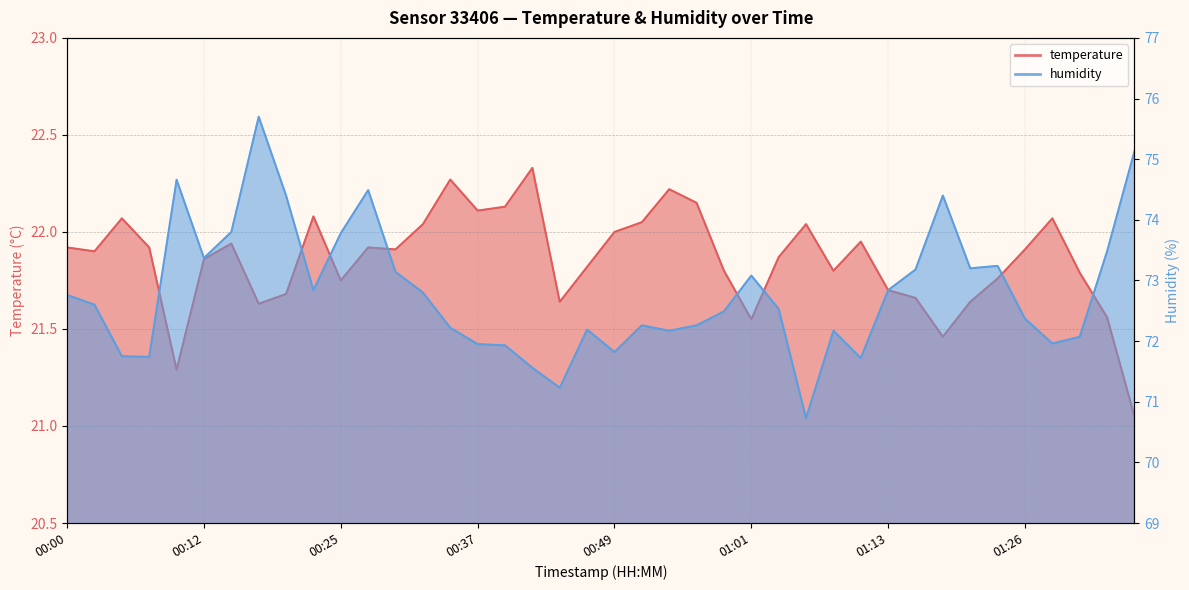

List the series in order of their overall mean, highest first.

humidity, temperature